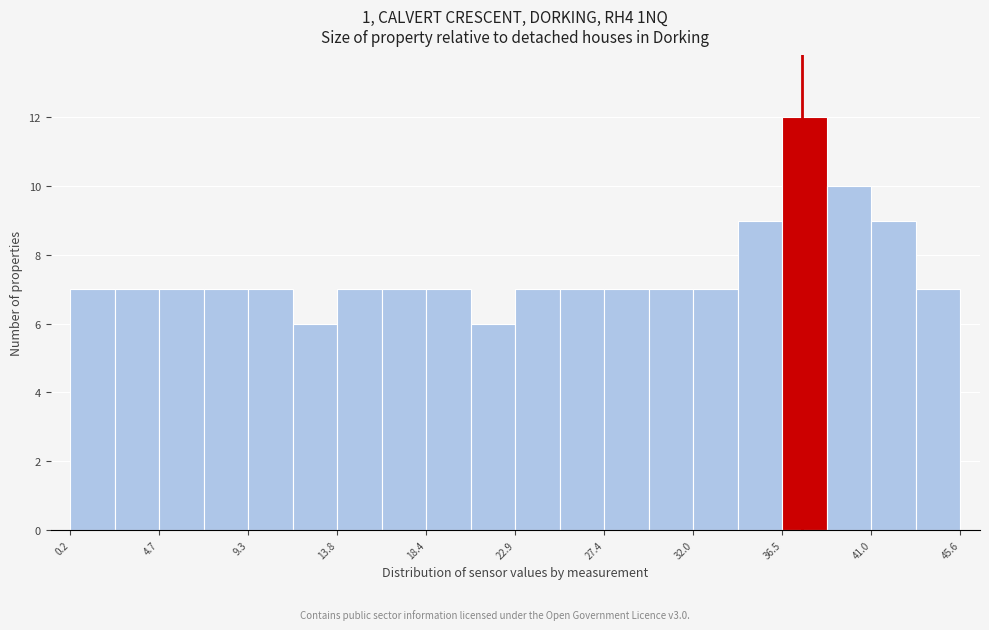

Reading left to right, list every bar in this chart as the range it spans on the x-axis followed by its height. Neither the bar edges nor the heights are printed on the chart, so give them approximately, as read against the axes.

0.0 to 2.5: 7
2.5 to 4.5: 7
4.5 to 7.0: 7
7.0 to 9.5: 7
9.5 to 11.5: 7
11.5 to 14.0: 6
14.0 to 16.0: 7
16.0 to 18.5: 7
18.5 to 20.5: 7
20.5 to 23.0: 6
23.0 to 25.0: 7
25.0 to 27.5: 7
27.5 to 29.5: 7
29.5 to 32.0: 7
32.0 to 34.0: 7
34.0 to 36.5: 9
36.5 to 39.0: 12
39.0 to 41.0: 10
41.0 to 43.5: 9
43.5 to 45.5: 7